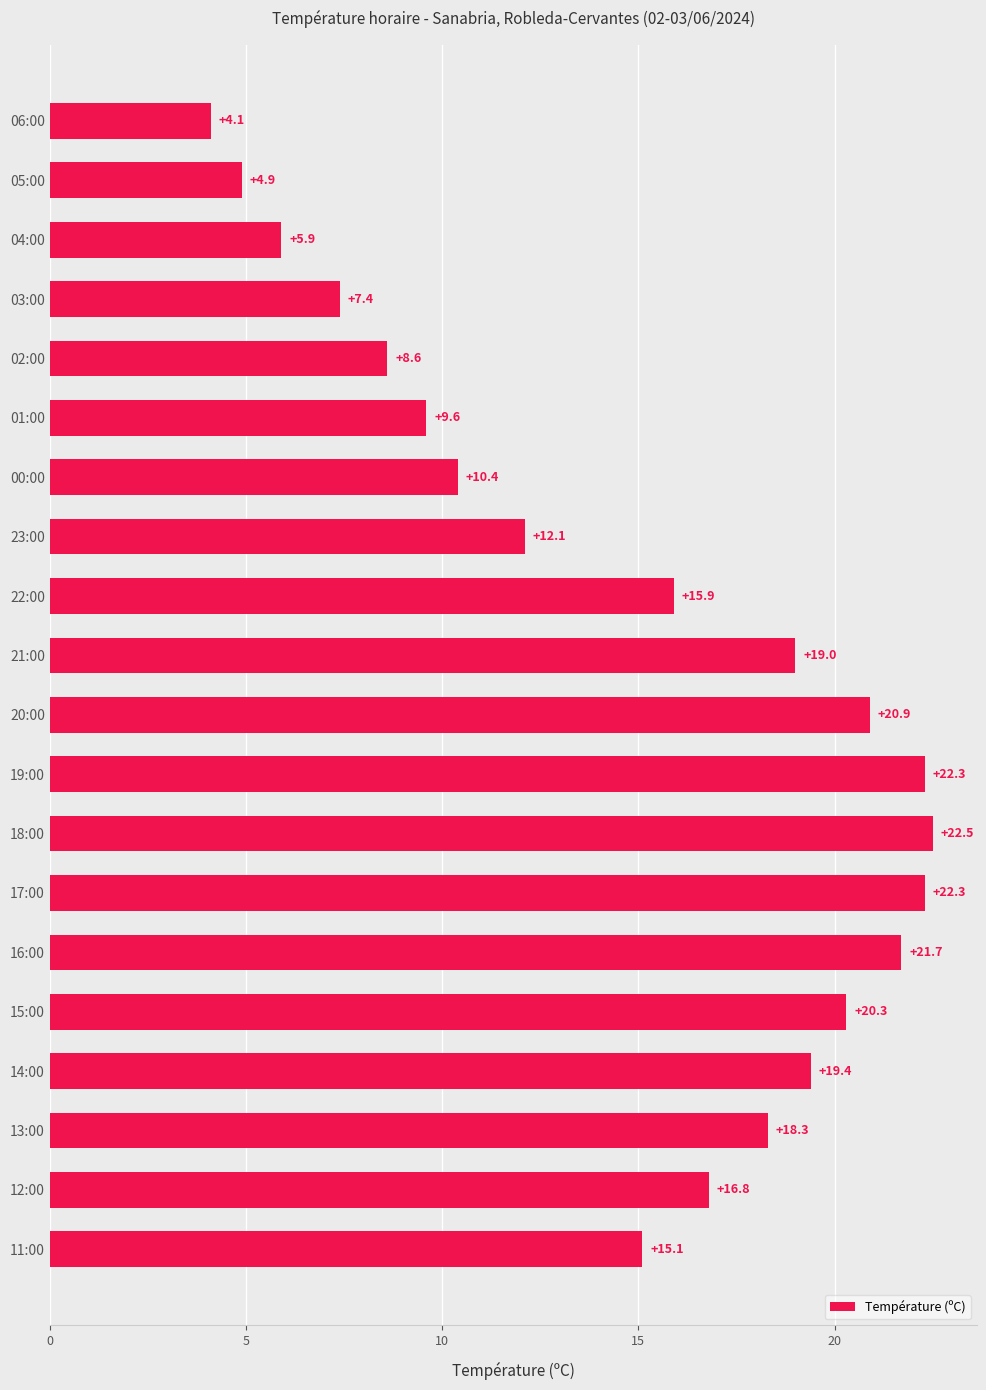

Which has a higher value, 06:00 or 20:00?

20:00